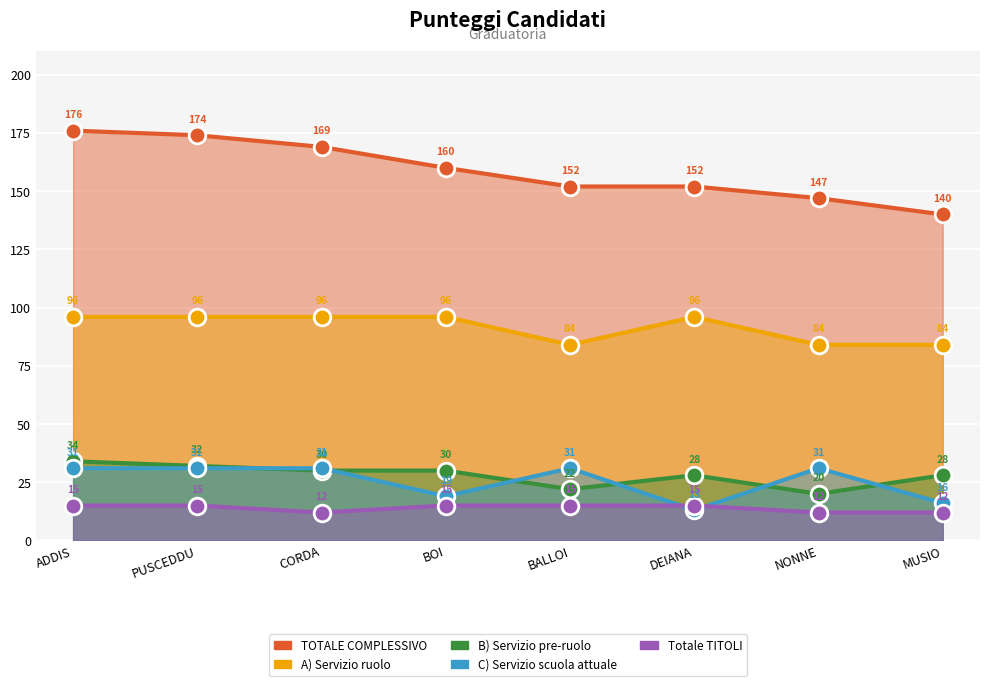

The TOTALE COMPLESSIVO series shows 169 at CORDA. True or false?

True